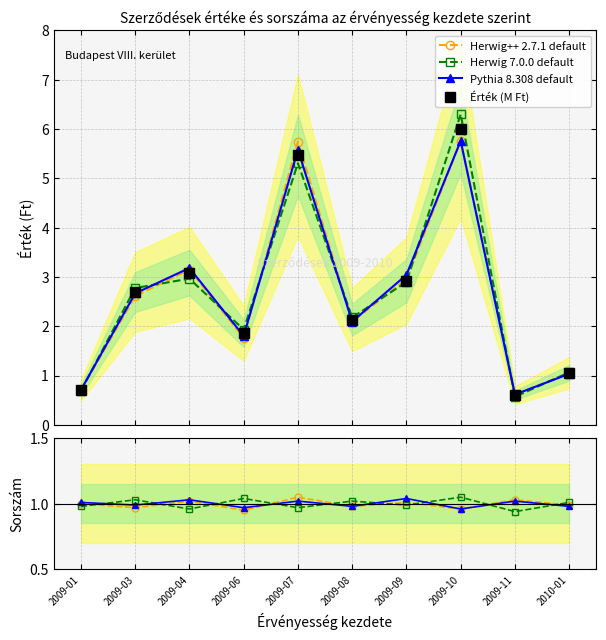

What is the label of the 5th point from the right?

2009-08